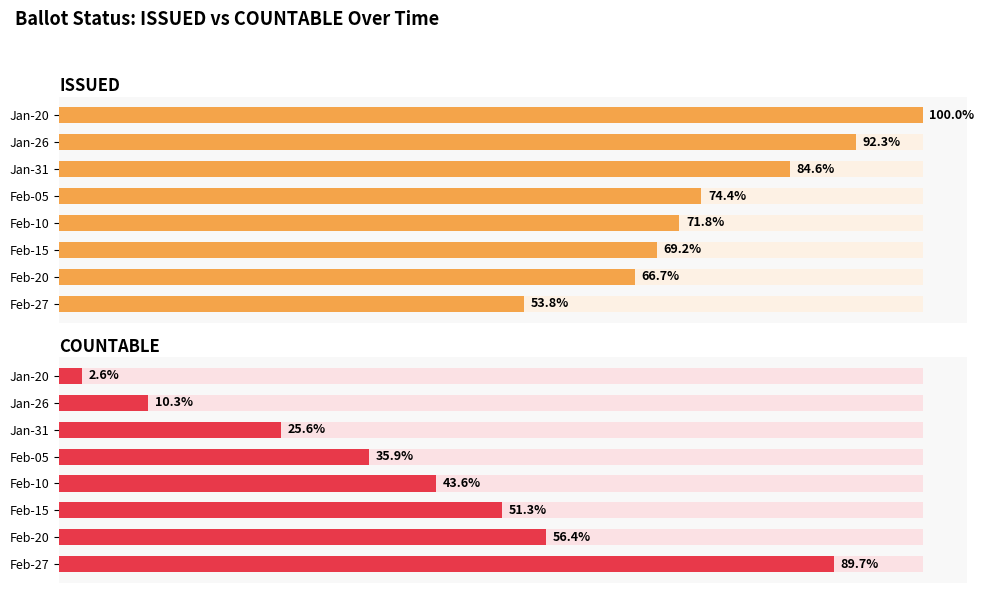

Does the chart contain any negative values?

No